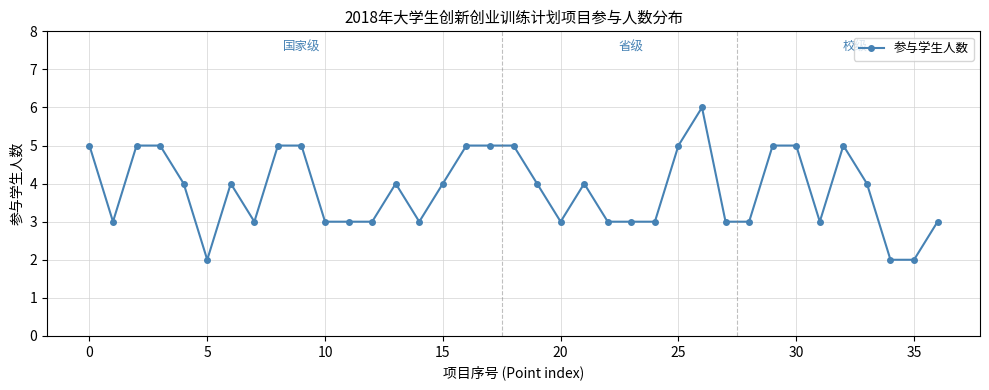

How many values are between 3 and 5?

33